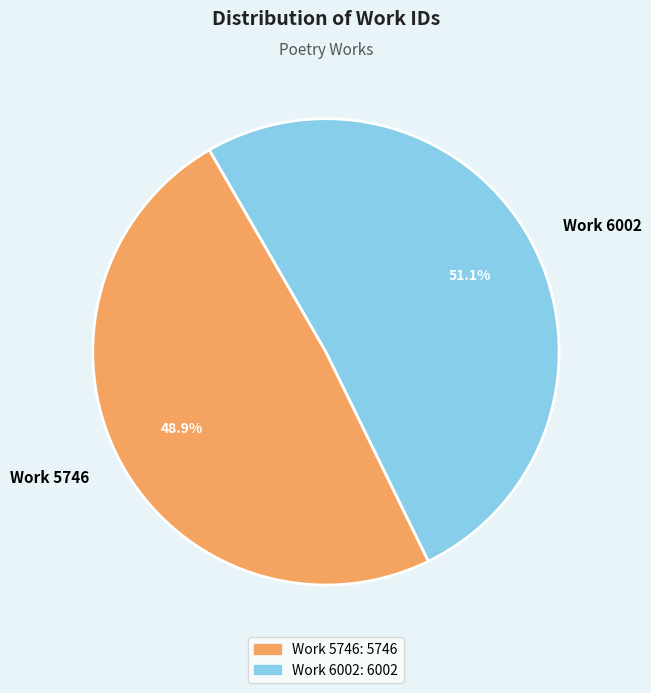

Approximately how many times larger is the value at Work 5746 compared to Work 6002?

1.0